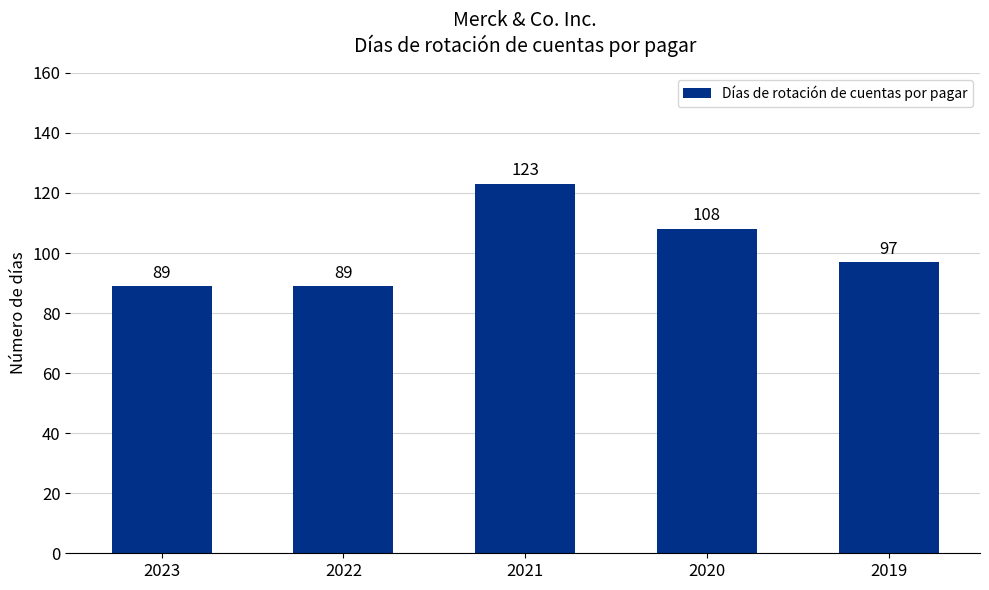

How many values are below 97?

2